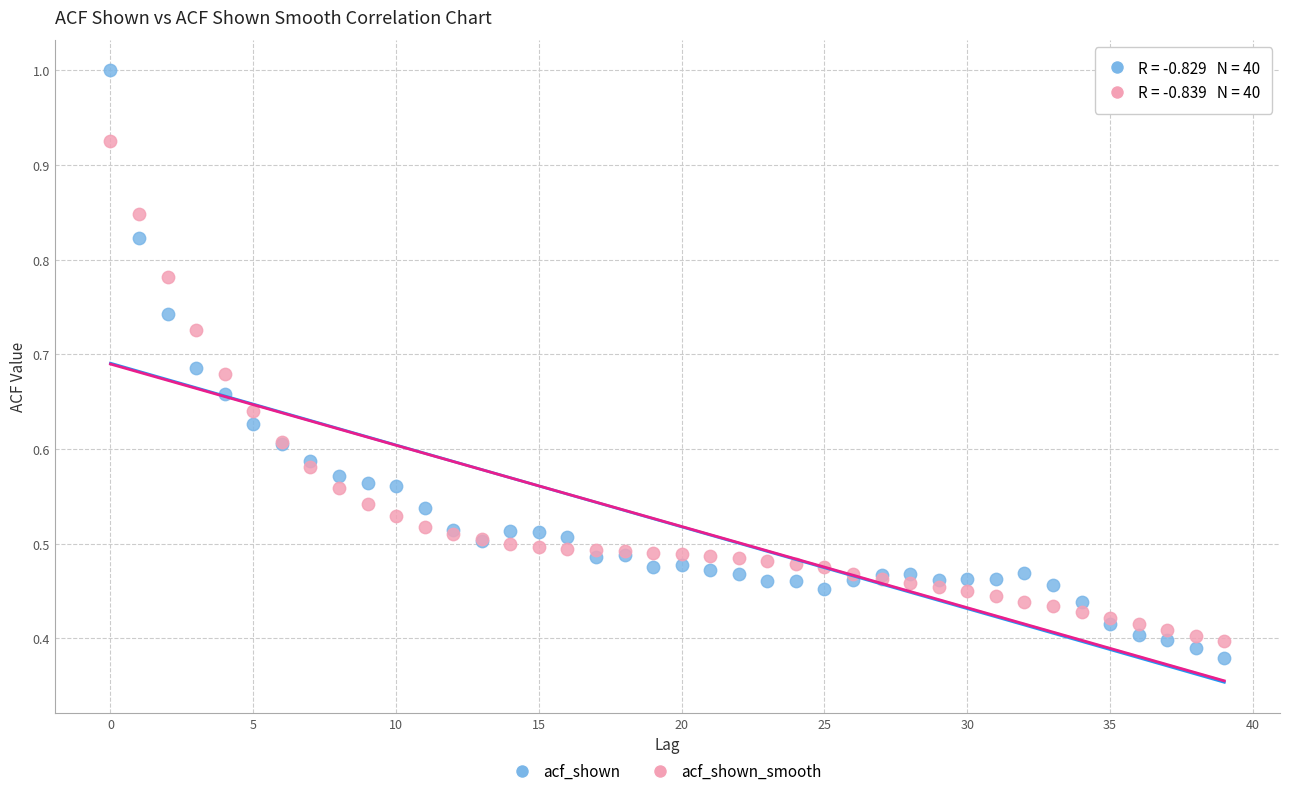

Which series has the widest spread of Y values?

acf_shown